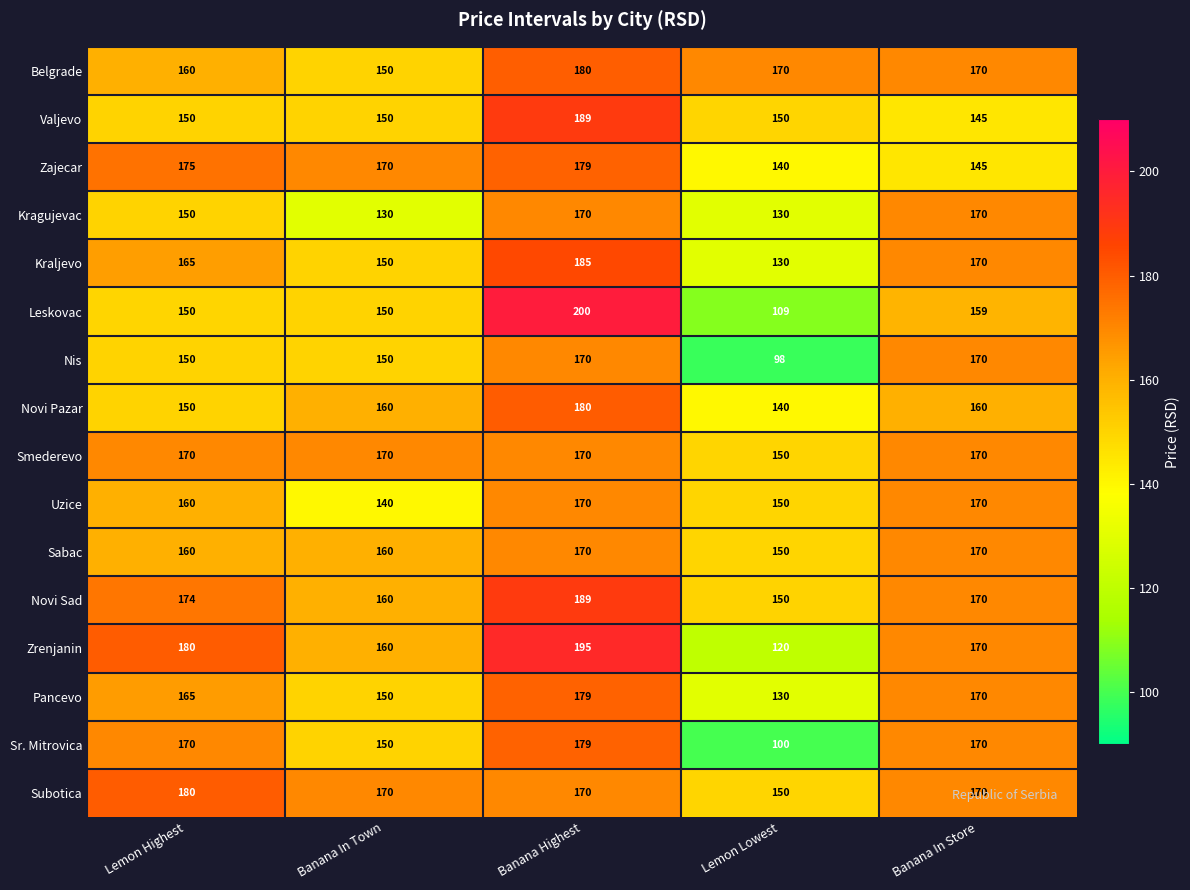

Count the number of categories in the chart.

5